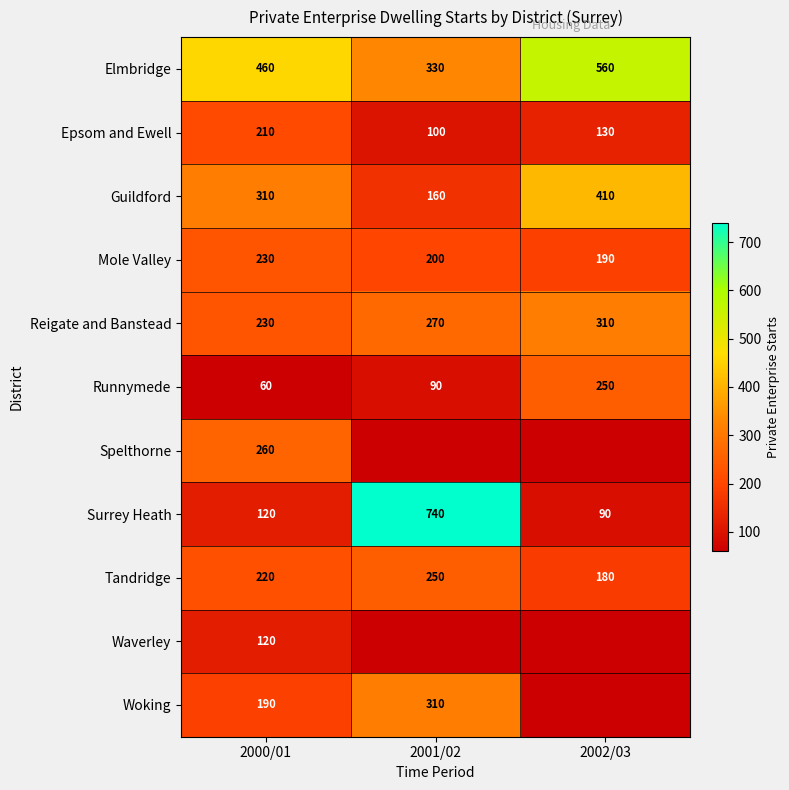

How many data points in Reigate and Banstead are less than 270?

1